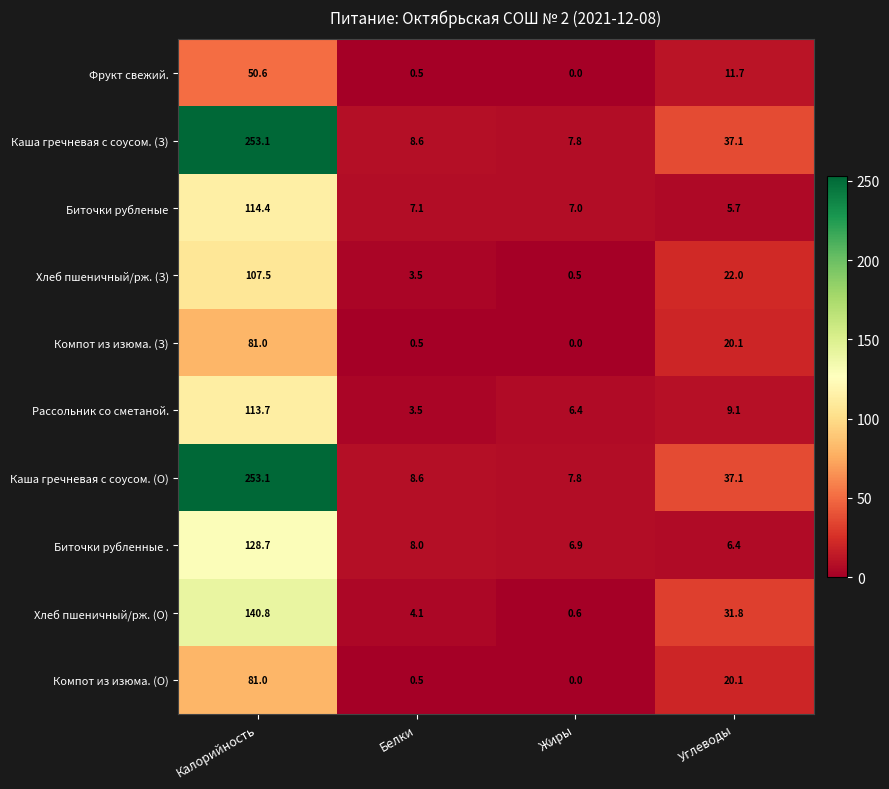

The Каша гречневая с соусом. (З) series shows 4.7 at Белки. True or false?

False